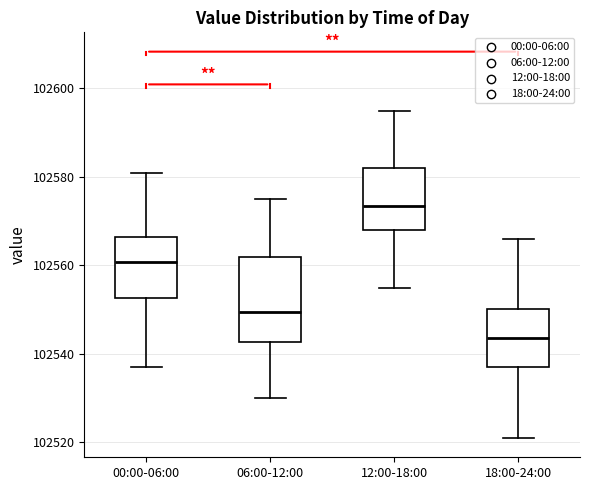

Reading left to right, transcribe this box plot: for each box, give where its median line is, the range the box spans, and where its two whiskers end, as read against the y-axis. The values are not printed on the chart, so give them approximately, as read against the axis.

00:00-06:00: median 102560, box 102552 to 102566, whiskers 102538 to 102580
06:00-12:00: median 102550, box 102542 to 102562, whiskers 102530 to 102576
12:00-18:00: median 102574, box 102568 to 102582, whiskers 102556 to 102596
18:00-24:00: median 102544, box 102538 to 102550, whiskers 102522 to 102566